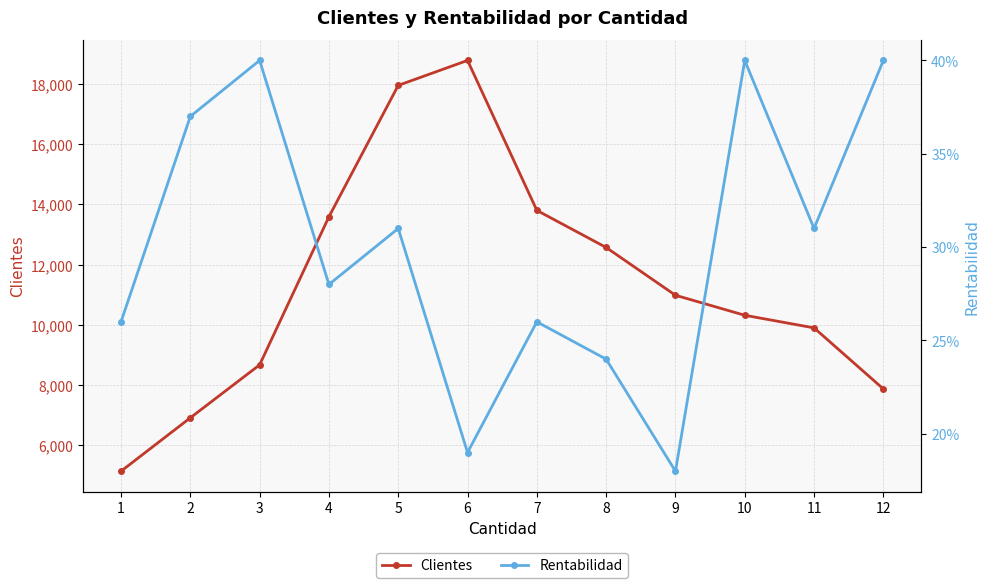

True or false: Clientes and Rentabilidad intersect in this chart.

False